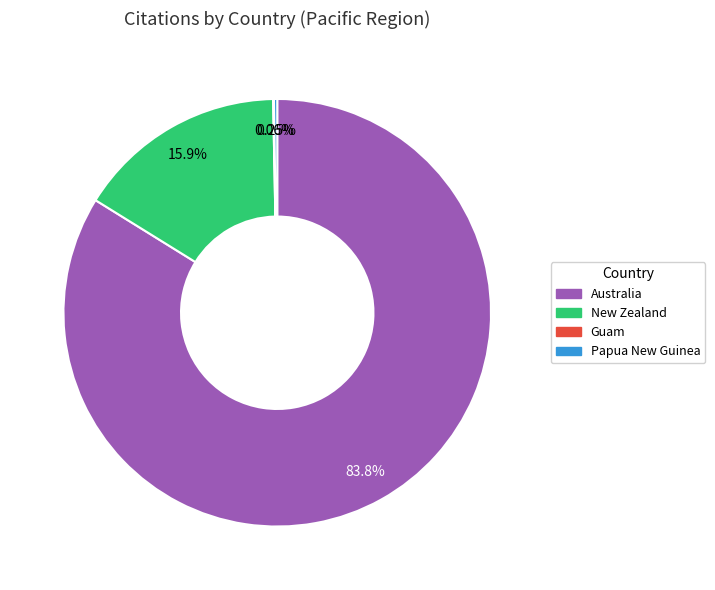

Which slice represents more than half of the pie?

Australia